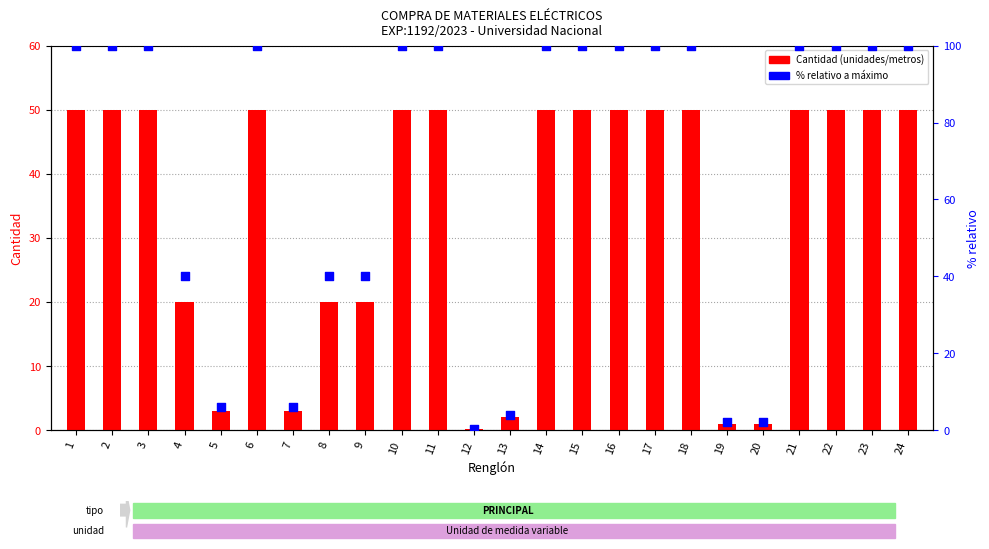

What are all the series names shown in the legend?

Cantidad (unidades/metros), % relativo a máximo